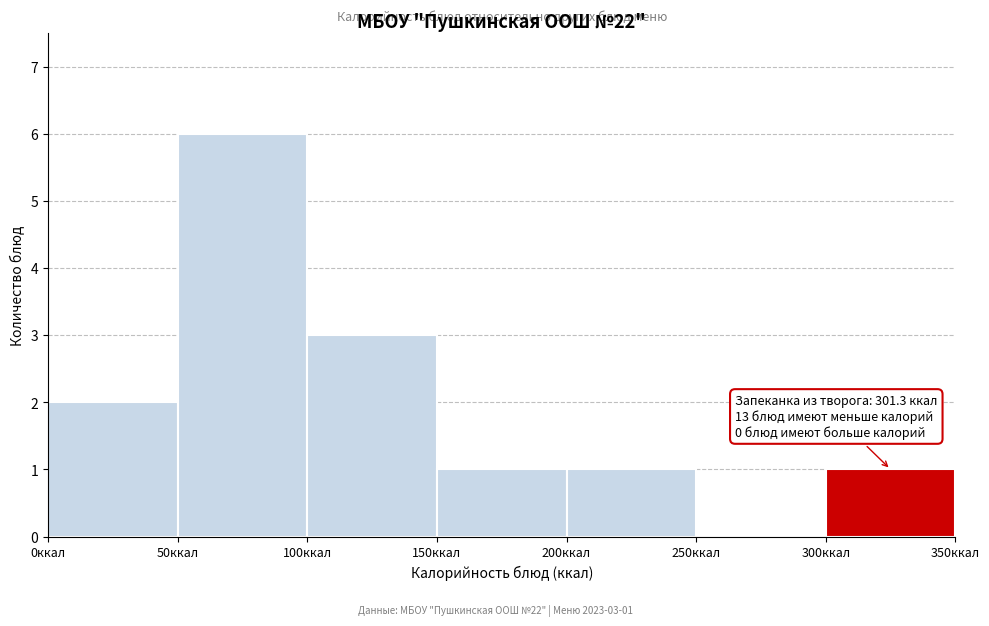

Which range on the x-axis has the tallest bar?

50 to 100